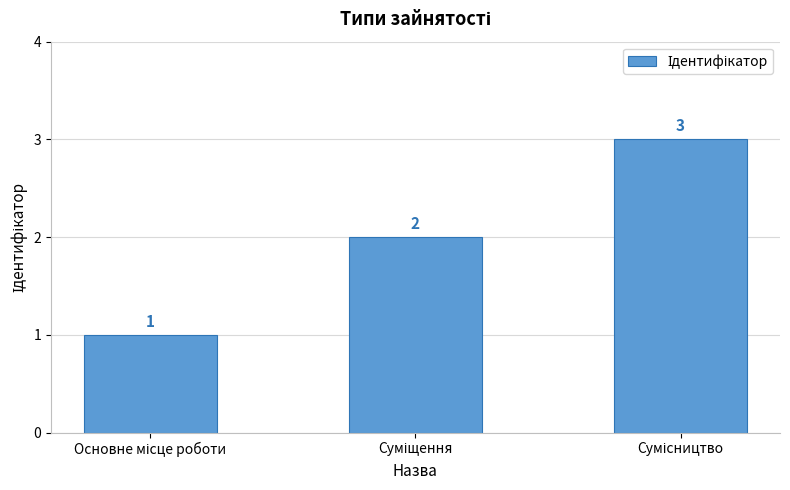

What is the maximum value shown in the chart?

3